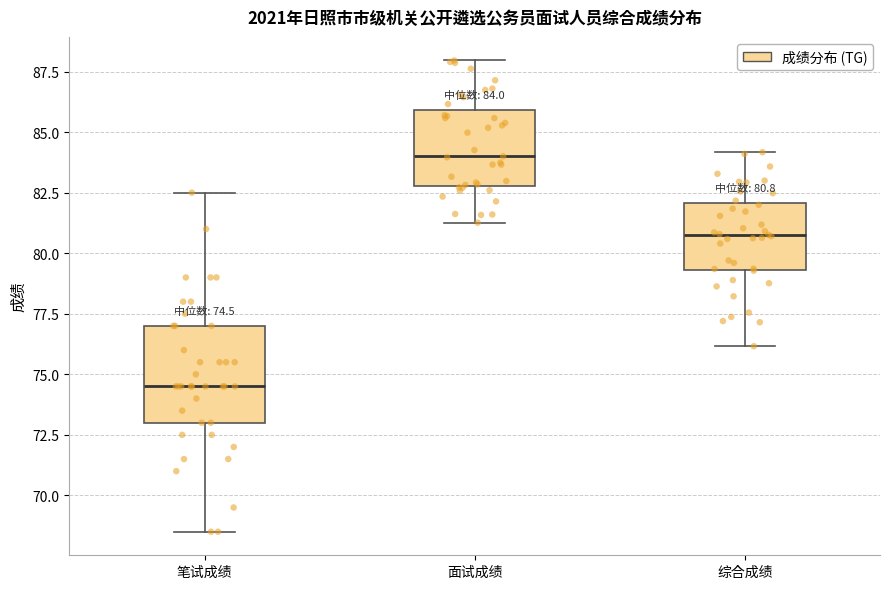

Which box has the highest median line?

面试成绩